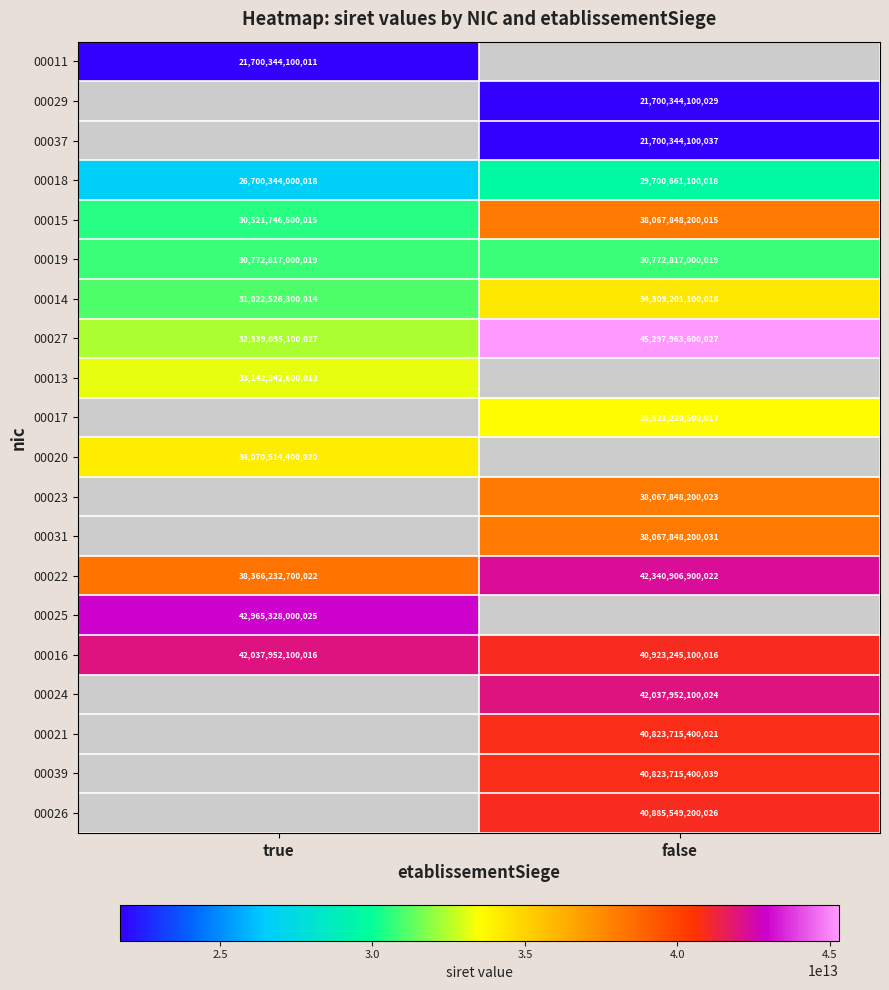

Is it true that 00022 equals 38366232700022 at true?

True